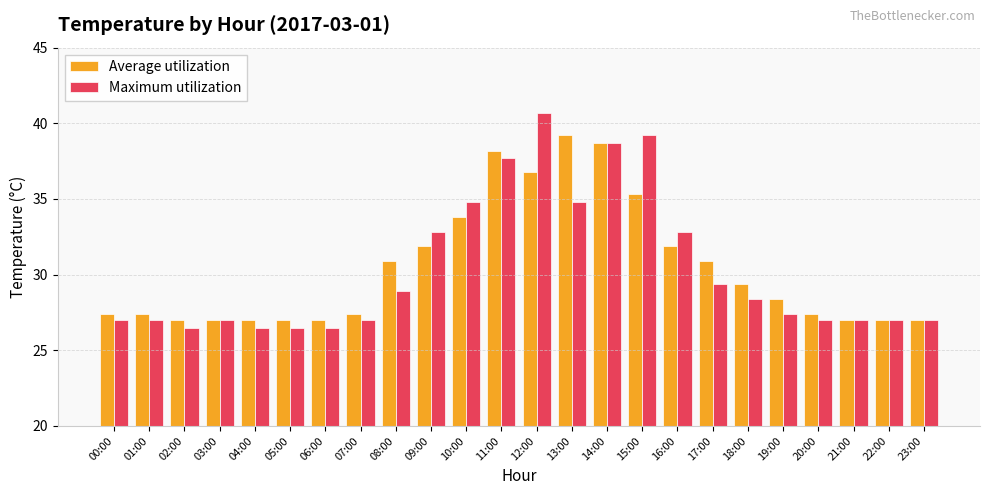

Which label corresponds to the largest value in the chart?

12:00